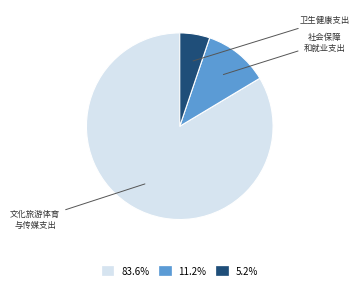

Does any single category account for the majority?

Yes